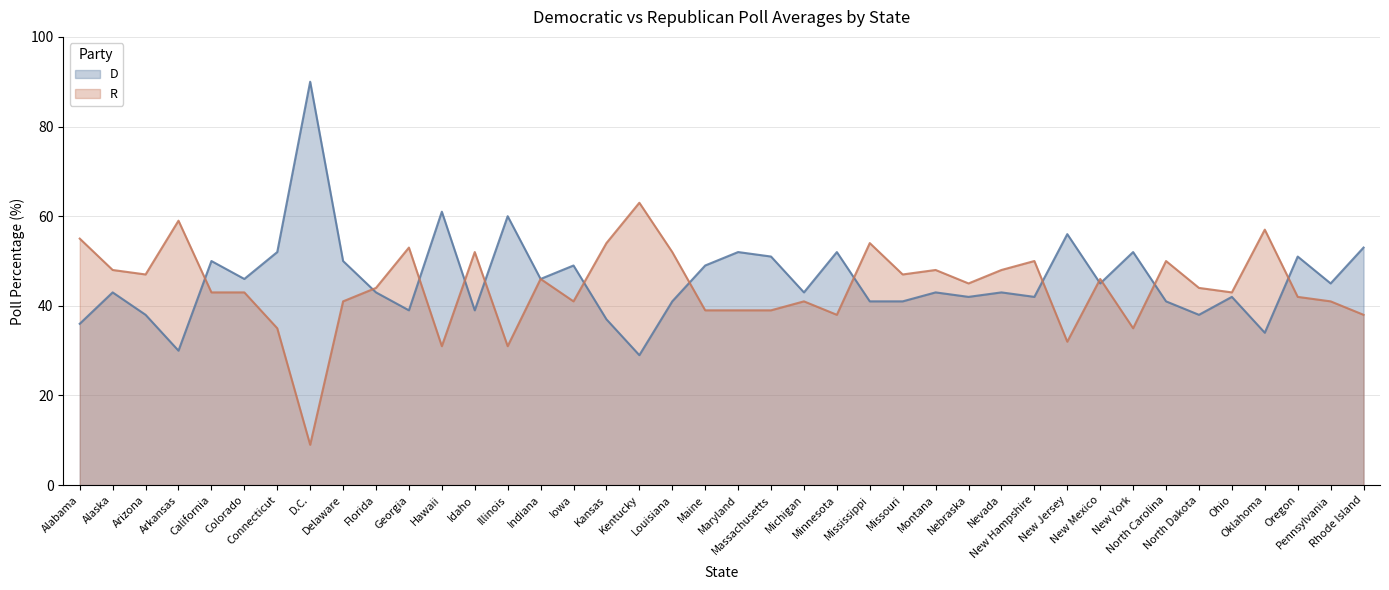

Where is the first local minimum for D?

Arkansas